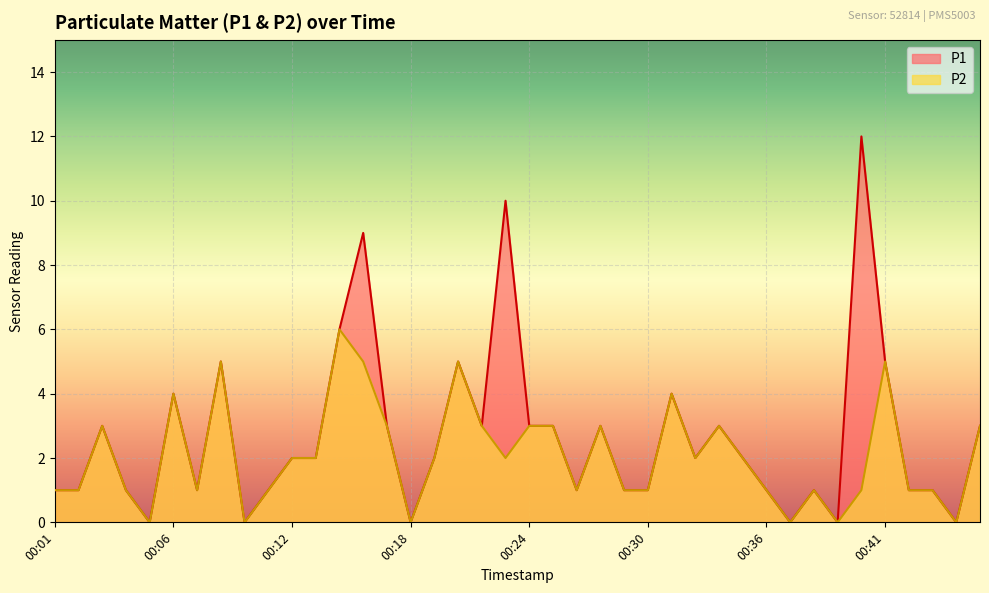

List the series in order of their peak value, lowest first.

P2, P1